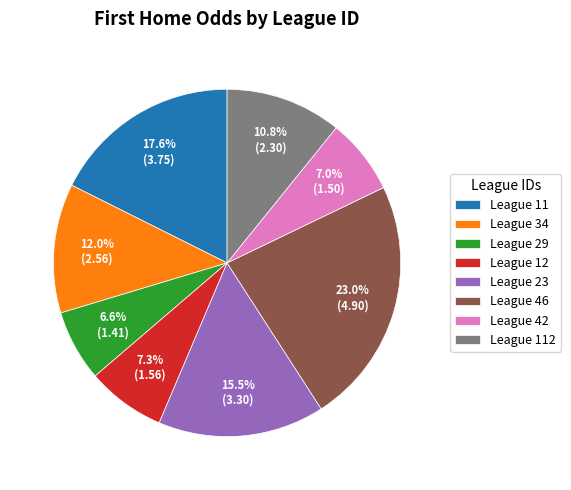

How many segments does this pie chart have?

8